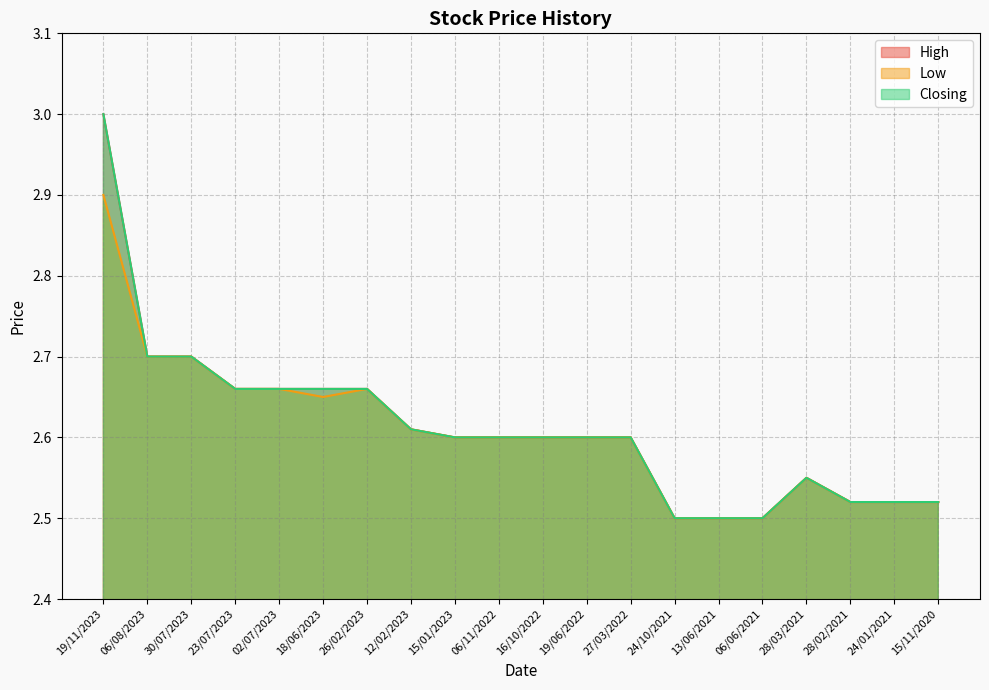

What is the difference between the maximum and second lowest values in the Low series?

0.4